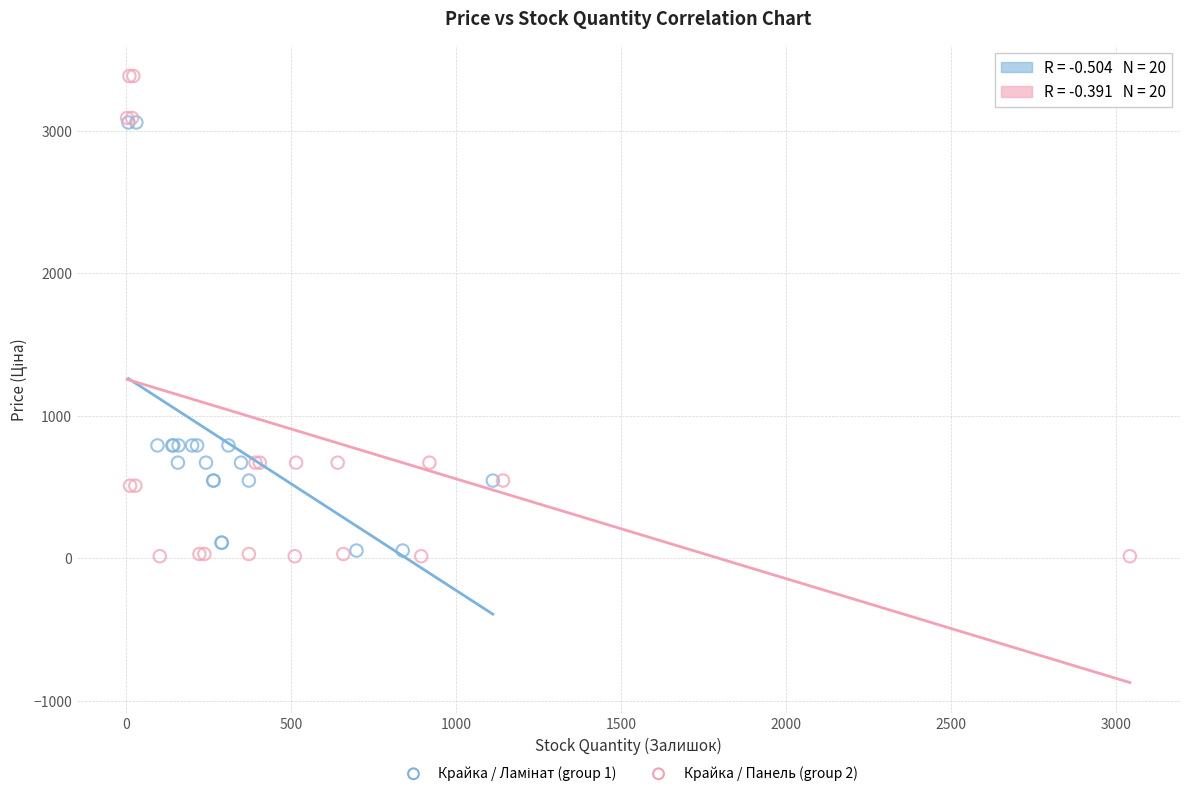

Which series has the widest spread of Y values?

Крайка / Панель (group 2)